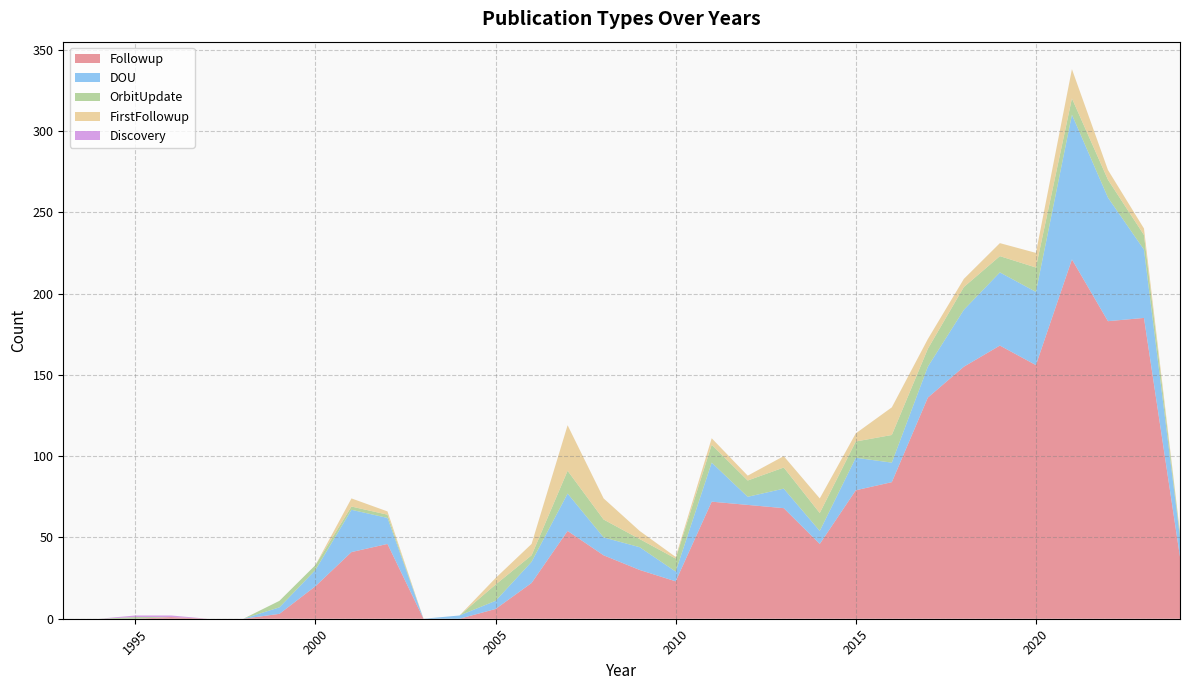

Reading right to left, extract all data points from this chart.

Followup: 2024=38	2023=185	2022=183	2021=221	2020=156	2019=168	2018=155	2017=136	2016=84	2015=79	2014=46	2013=68	2012=70	2011=72	2010=23	2009=30	2008=39	2007=54	2006=22	2005=6	2004=0	2003=0	2002=46	2001=41	2000=20	1999=3	1998=0	1997=0	1996=1	1995=0	1994=0	1993=0
DOU: 2024=12	2023=42	2022=76	2021=89	2020=45	2019=45	2018=35	2017=19	2016=12	2015=20	2014=8	2013=12	2012=5	2011=24	2010=6	2009=14	2008=11	2007=23	2006=13	2005=5	2004=2	2003=0	2002=16	2001=26	2000=10	1999=4	1998=0	1997=0	1996=0	1995=0	1994=0	1993=0
OrbitUpdate: 2024=2	2023=9	2022=11	2021=10	2020=15	2019=10	2018=14	2017=11	2016=17	2015=10	2014=11	2013=13	2012=10	2011=11	2010=8	2009=5	2008=11	2007=14	2006=4	2005=10	2004=0	2003=0	2002=2	2001=2	2000=3	1999=4	1998=0	1997=0	1996=0	1995=1	1994=0	1993=0
FirstFollowup: 2024=1	2023=4	2022=6	2021=18	2020=9	2019=8	2018=5	2017=6	2016=17	2015=5	2014=9	2013=7	2012=3	2011=4	2010=1	2009=5	2008=13	2007=28	2006=7	2005=4	2004=0	2003=0	2002=2	2001=5	2000=0	1999=0	1998=0	1997=0	1996=0	1995=0	1994=0	1993=0
Discovery: 2024=0	2023=0	2022=0	2021=0	2020=0	2019=0	2018=0	2017=0	2016=0	2015=0	2014=0	2013=0	2012=0	2011=0	2010=0	2009=0	2008=0	2007=0	2006=0	2005=0	2004=0	2003=0	2002=0	2001=0	2000=0	1999=0	1998=0	1997=0	1996=1	1995=1	1994=0	1993=0